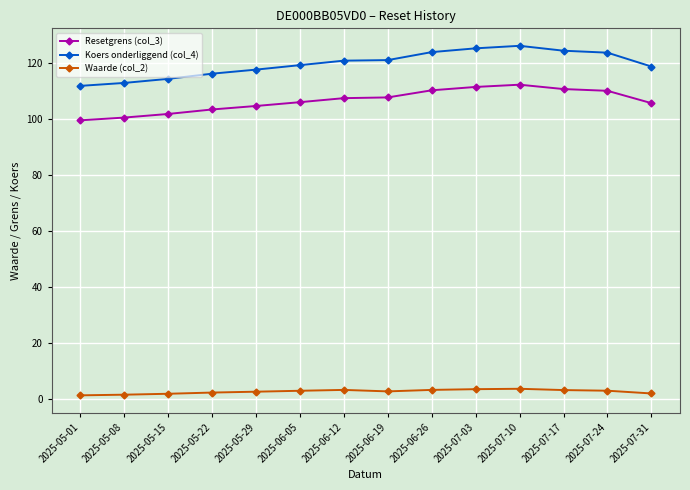

True or false: Waarde (col_2) has a value of 1.6 at 2025-05-08.

True